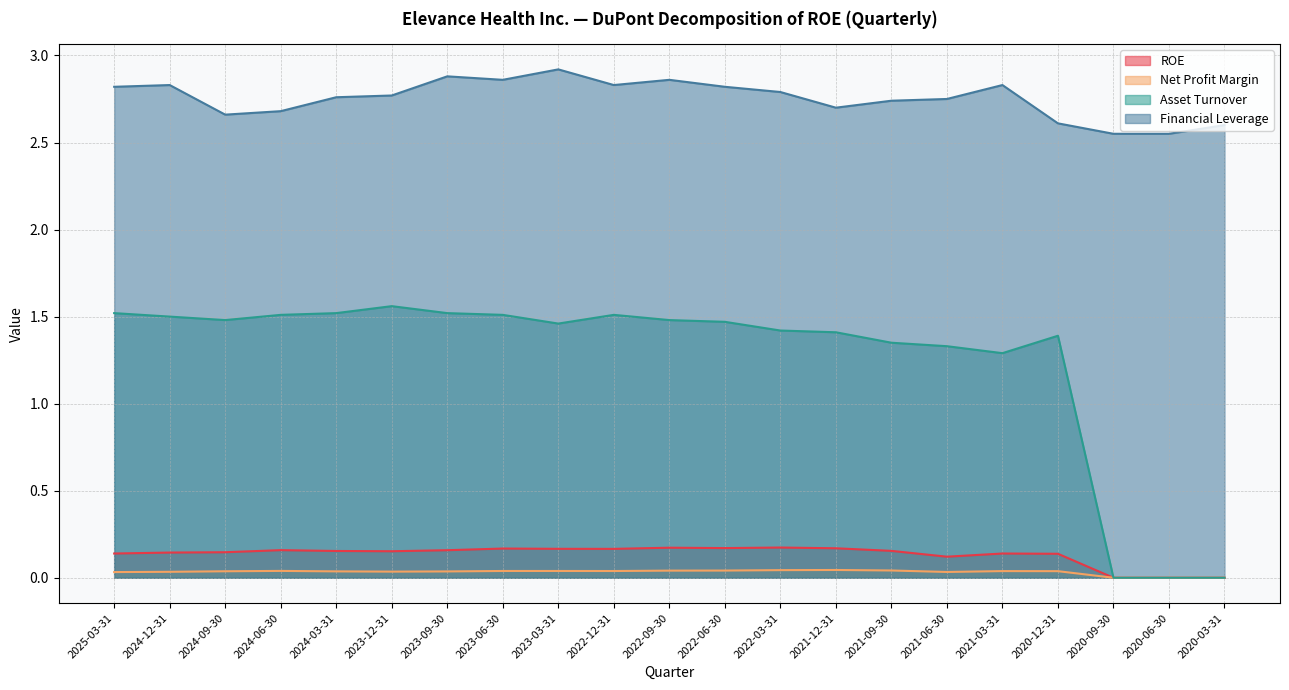

What is the spread (max minus min) of values at 2020-12-31?

2.6